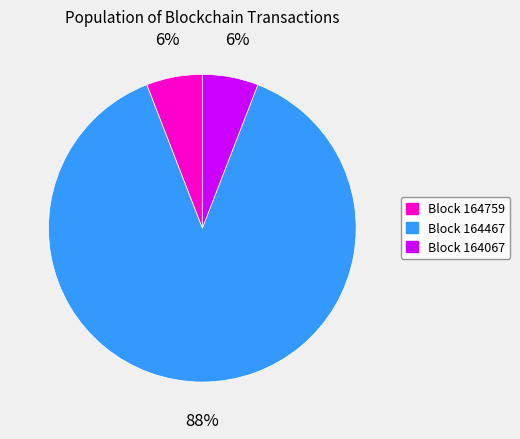

Do Block 164067 and Block 164759 together represent more than half of the pie?

No